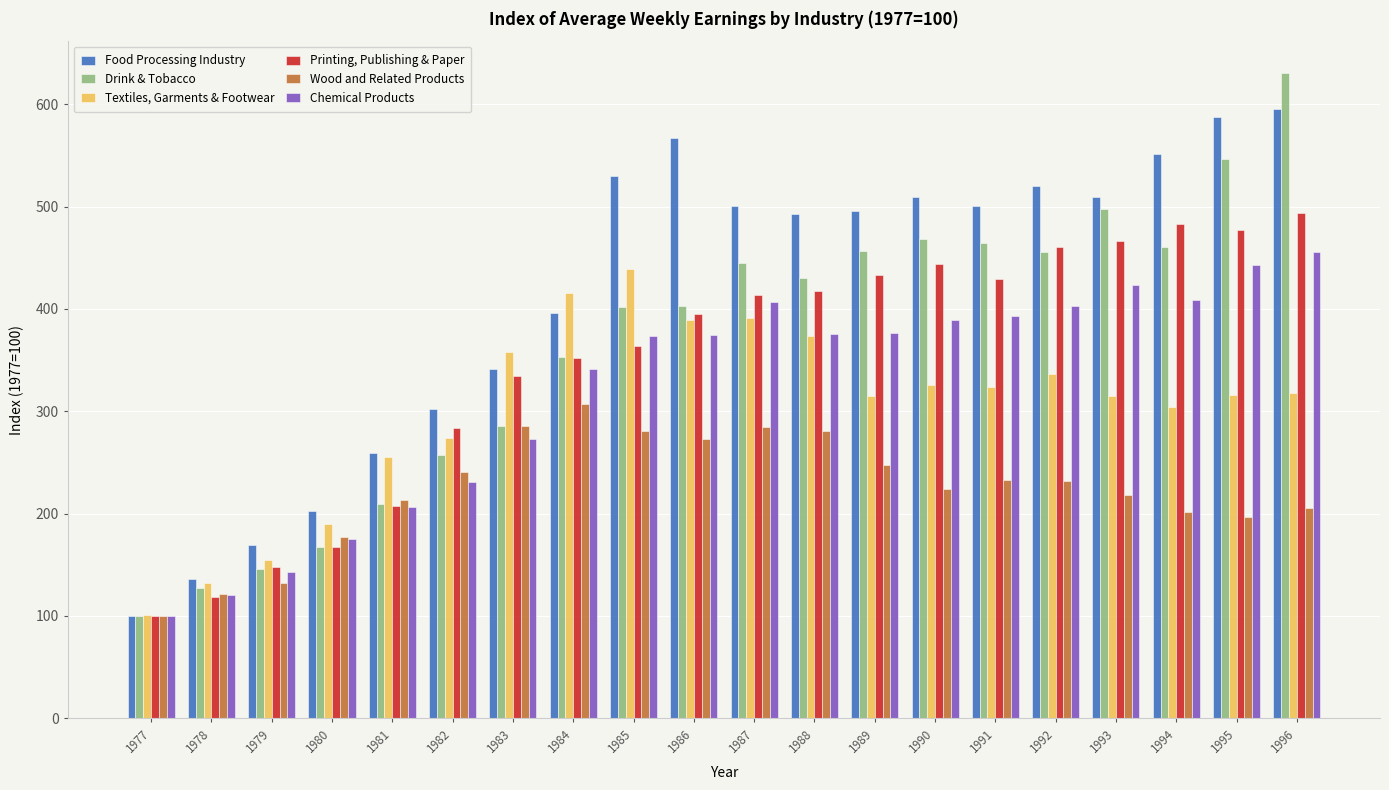

How many bars are there in each group?

6